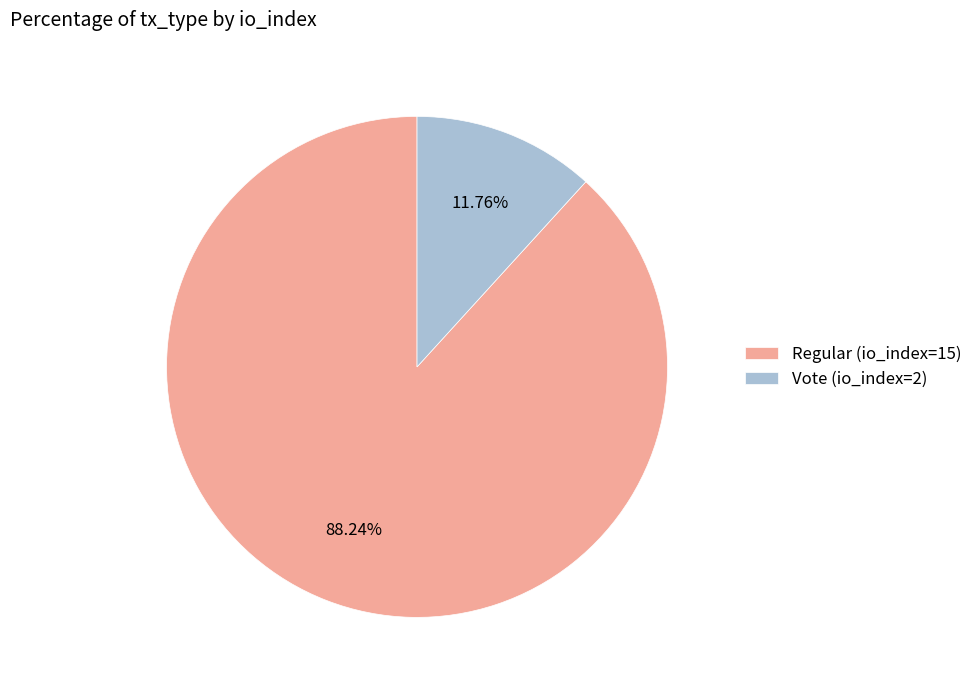

Which slice is the smallest?

Vote (io_index=2)